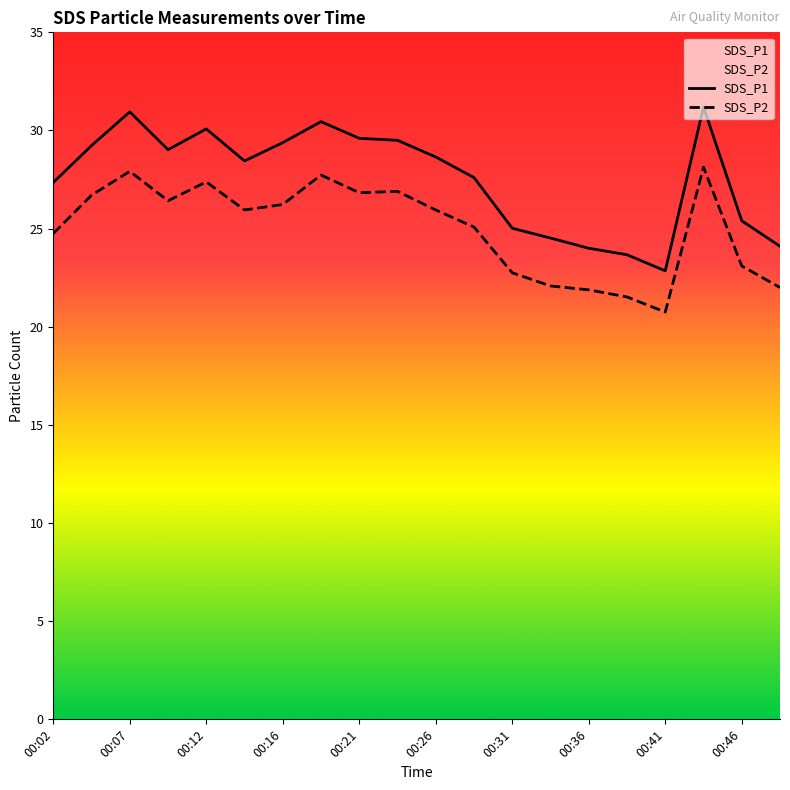

List the series in order of their overall mean, lowest first.

SDS_P2, SDS_P1